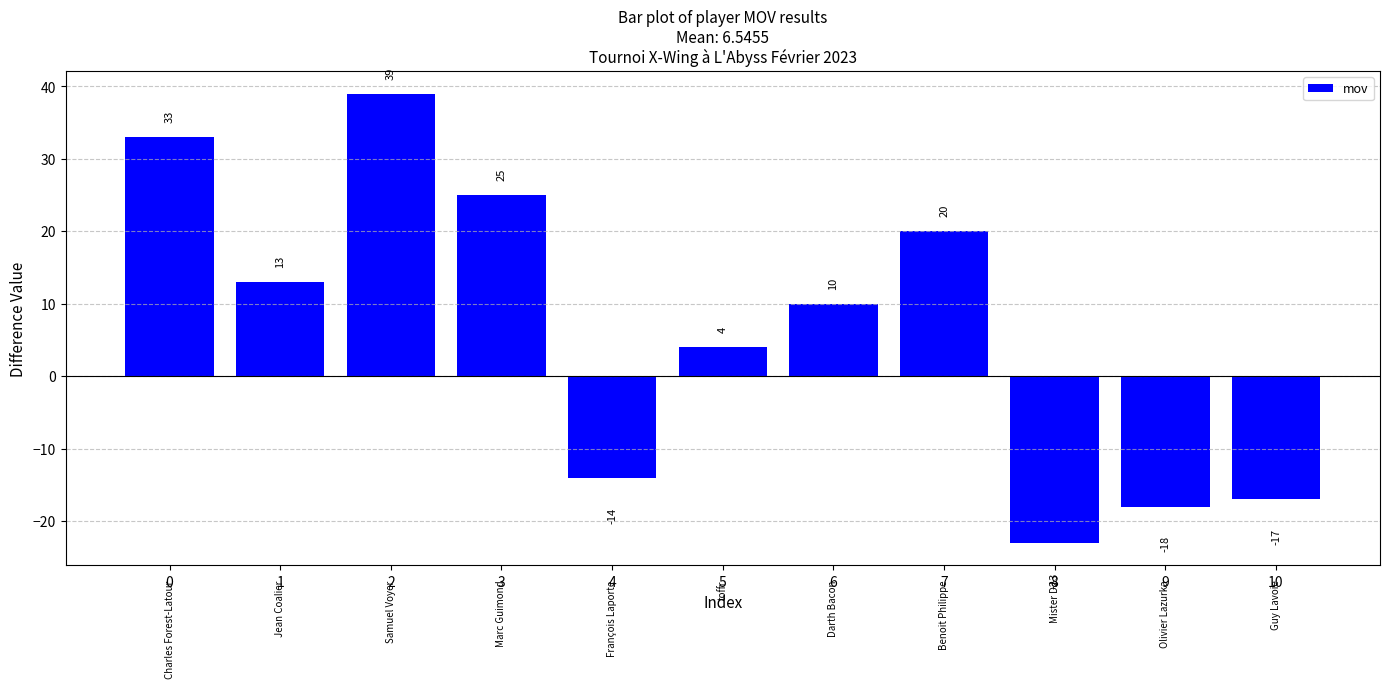

Which category has the highest value across all series?

2